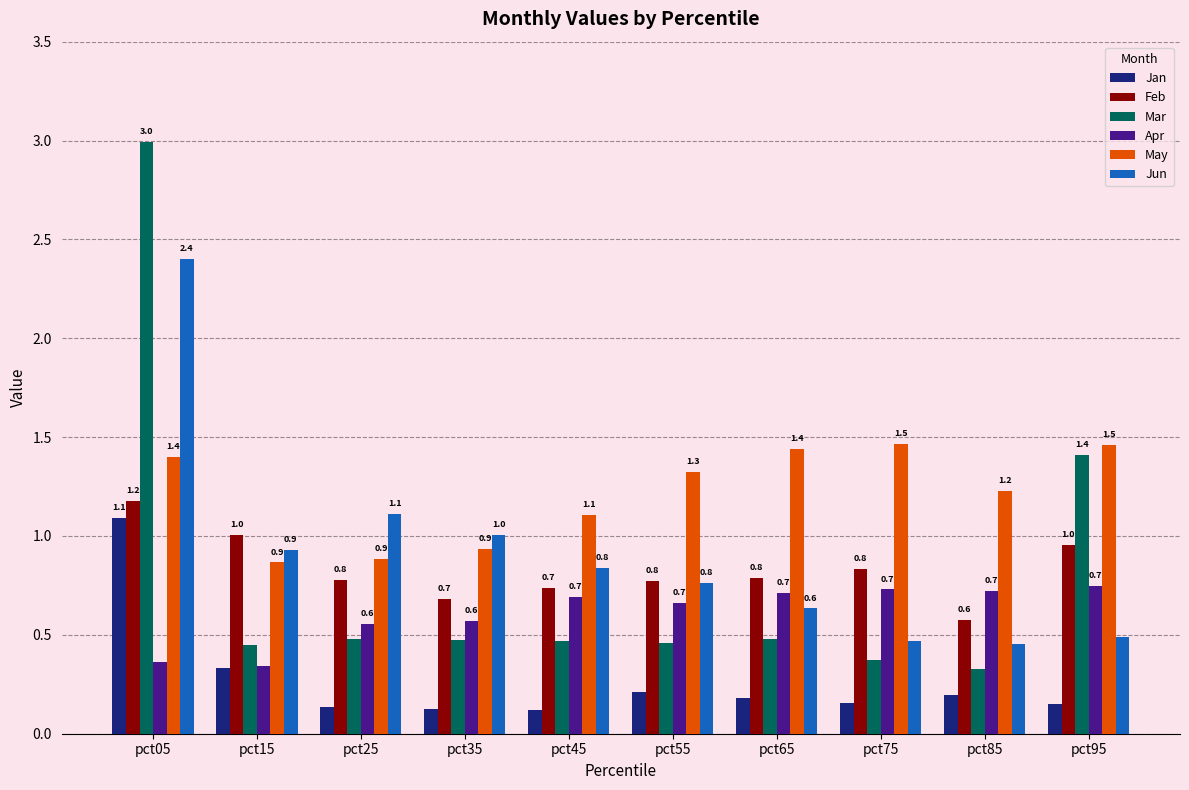

Is it true that Jun equals 0.8 at pct75?

False